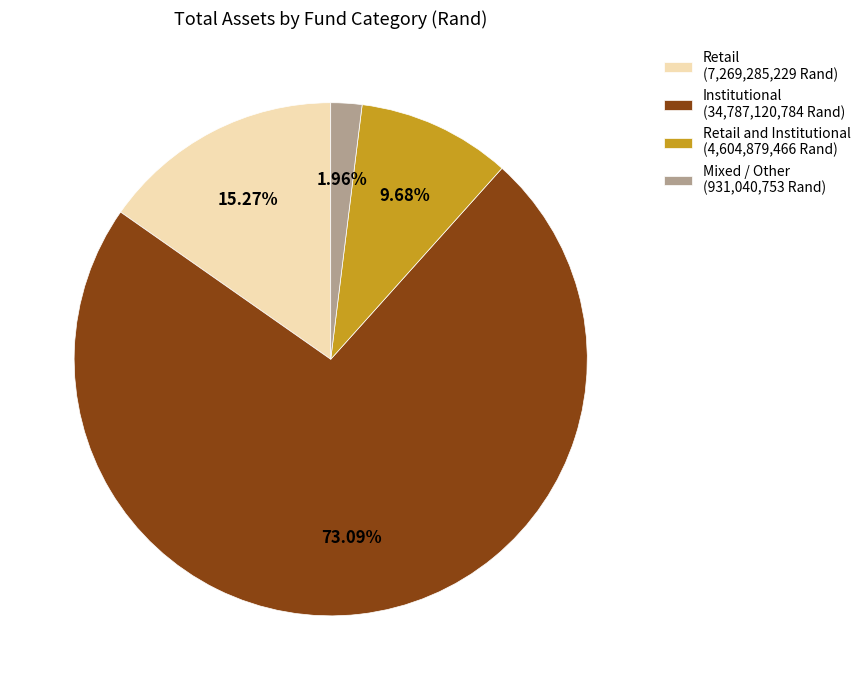

What is the majority slice?

Institutional (34,787,120,784 Rand)